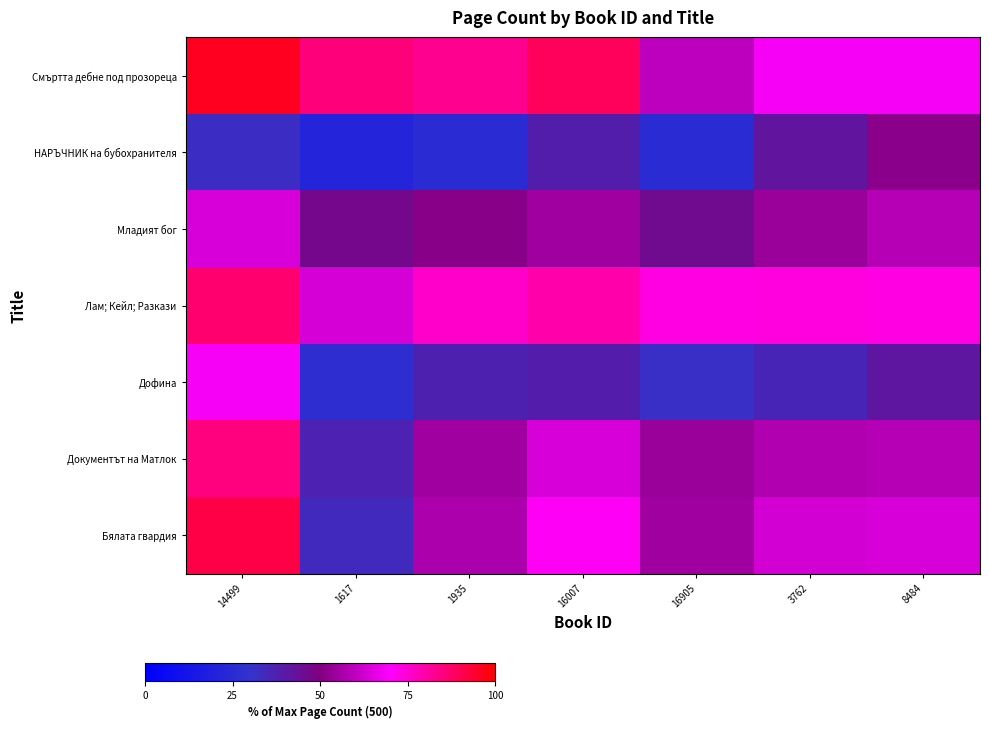

What is the difference between the highest and lowest values at 3762?

37.9